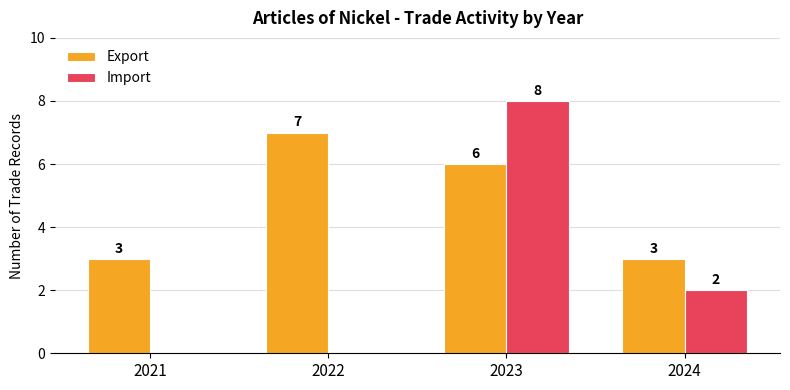

Which series has the largest total across all categories?

Export